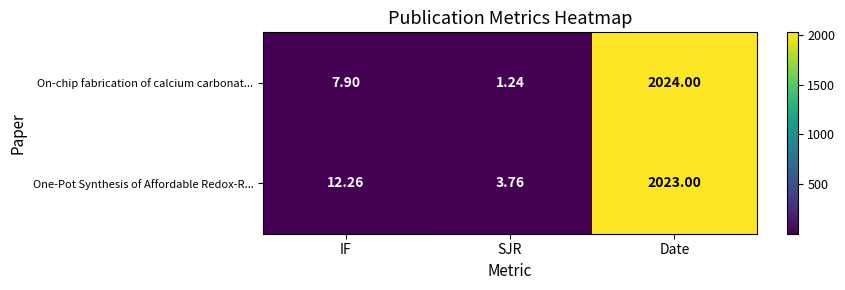

Rank the categories by On-chip fabrication of calcium carbonat... value from lowest to highest.

SJR, IF, Date